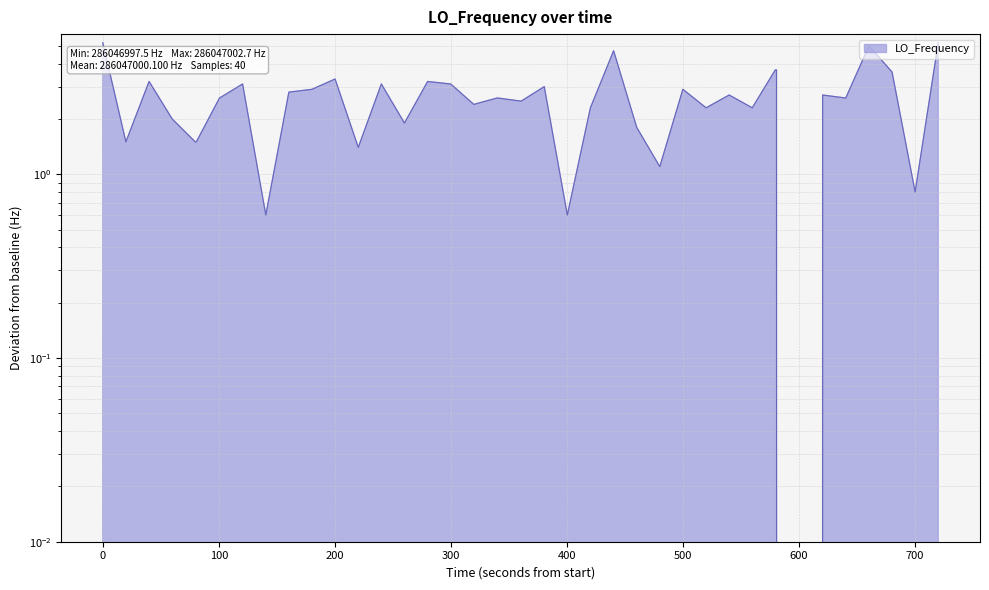

Reading left to right, list all the values displayed in this chart.

5.2	1.5	3.2	2.0	1.5	1.5	2.6	3.1	0.6	2.8	2.9	3.3	1.4	3.1	1.9	3.2	3.1	2.4	2.6	2.6	2.5	3.0	0.6	2.3	4.7	1.8	1.1	2.9	2.3	2.7	2.3	3.7	3.7	0.0	2.7	2.6	5.0	3.6	0.8	5.2